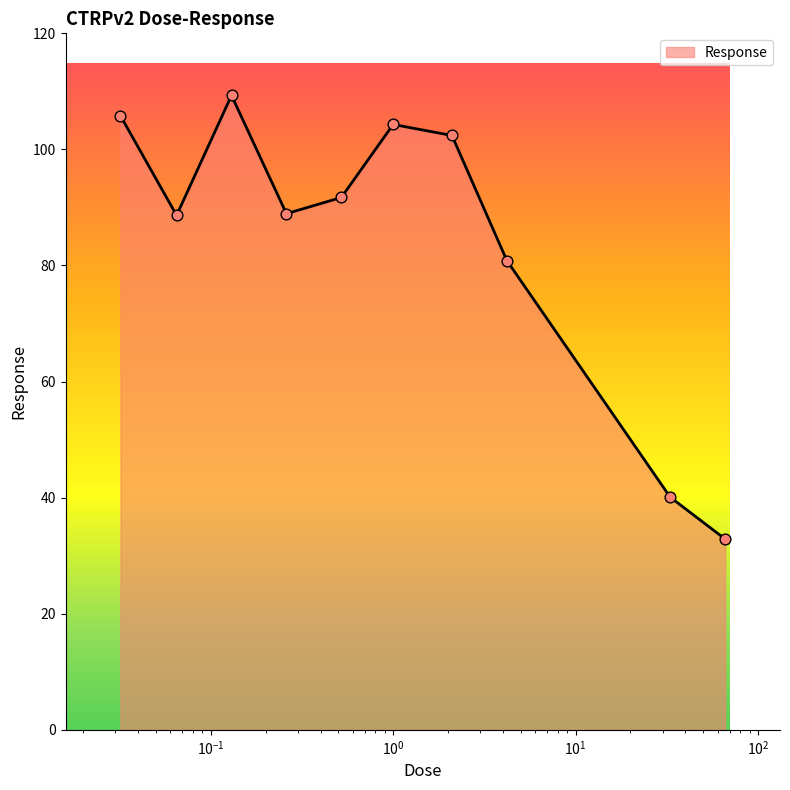

What is the greatest value displayed?

109.3